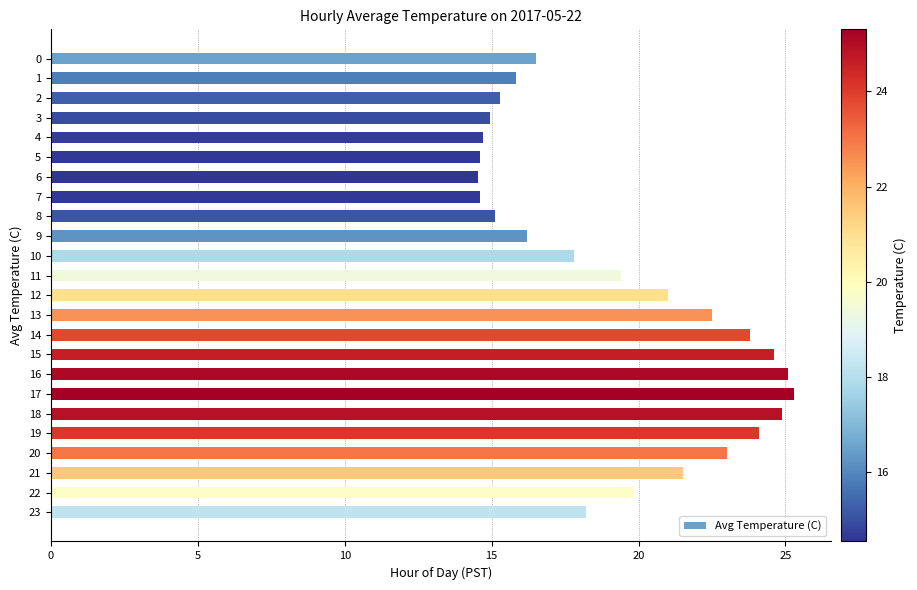

What is the sum of the values at 9 and 12?

37.2